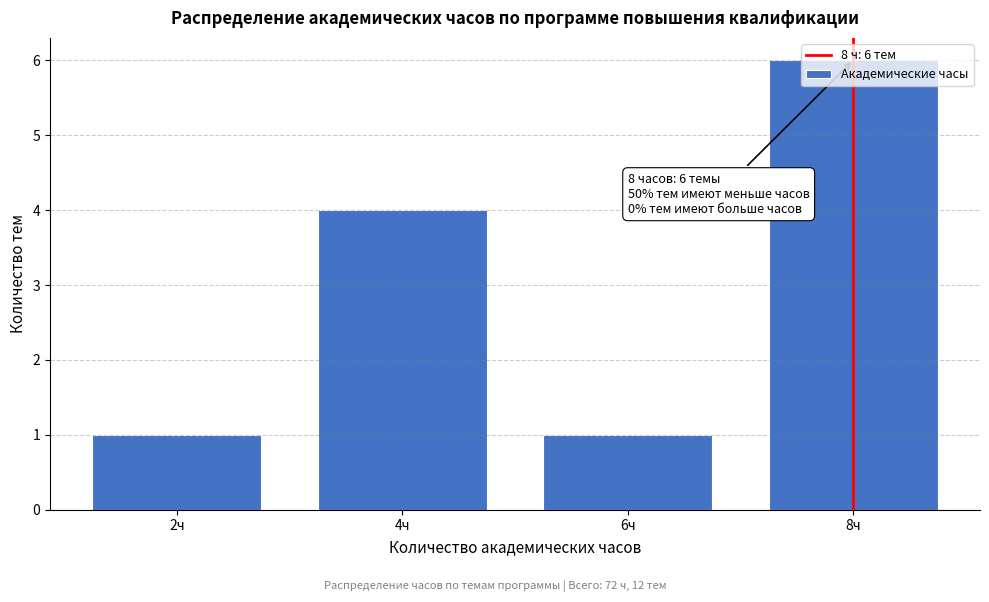

At which label is the value closest to 3?

4ч